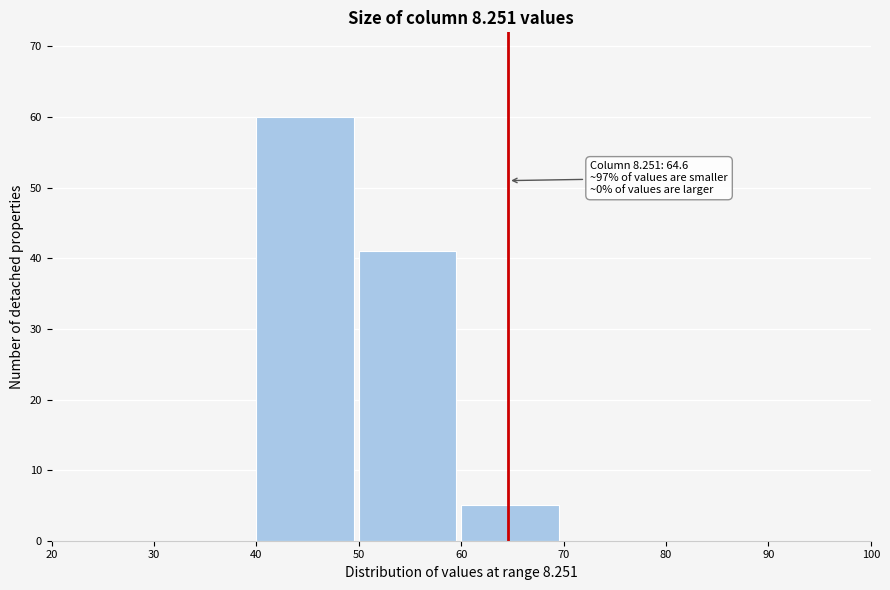

Reading left to right, what are all the values shown in this chart?

20=0	30=0	40=60	50=41	60=5	70=0	80=0	90=0